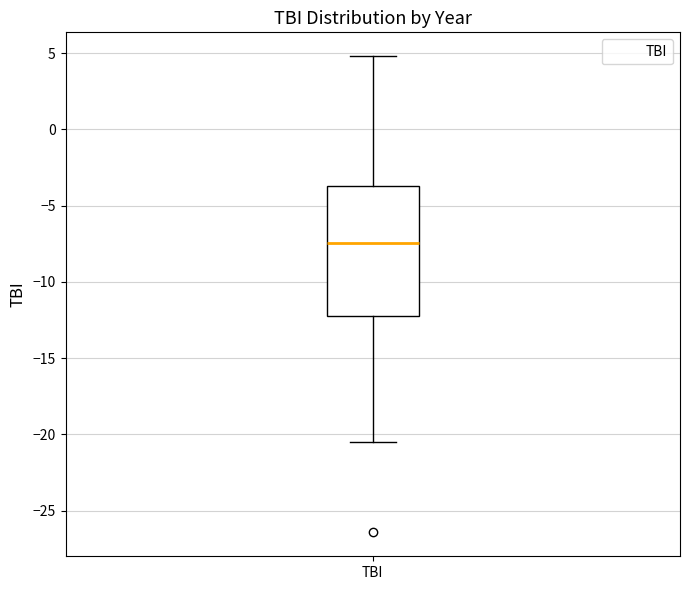

Read this box plot against the y-axis: the position of the median line, the range covered by the box, and the ends of both whiskers. The values are not printed on the chart, so give them approximately, as read against the axis.

median -7.5, box -12.0 to -3.5, whiskers -20.5 to 5.0